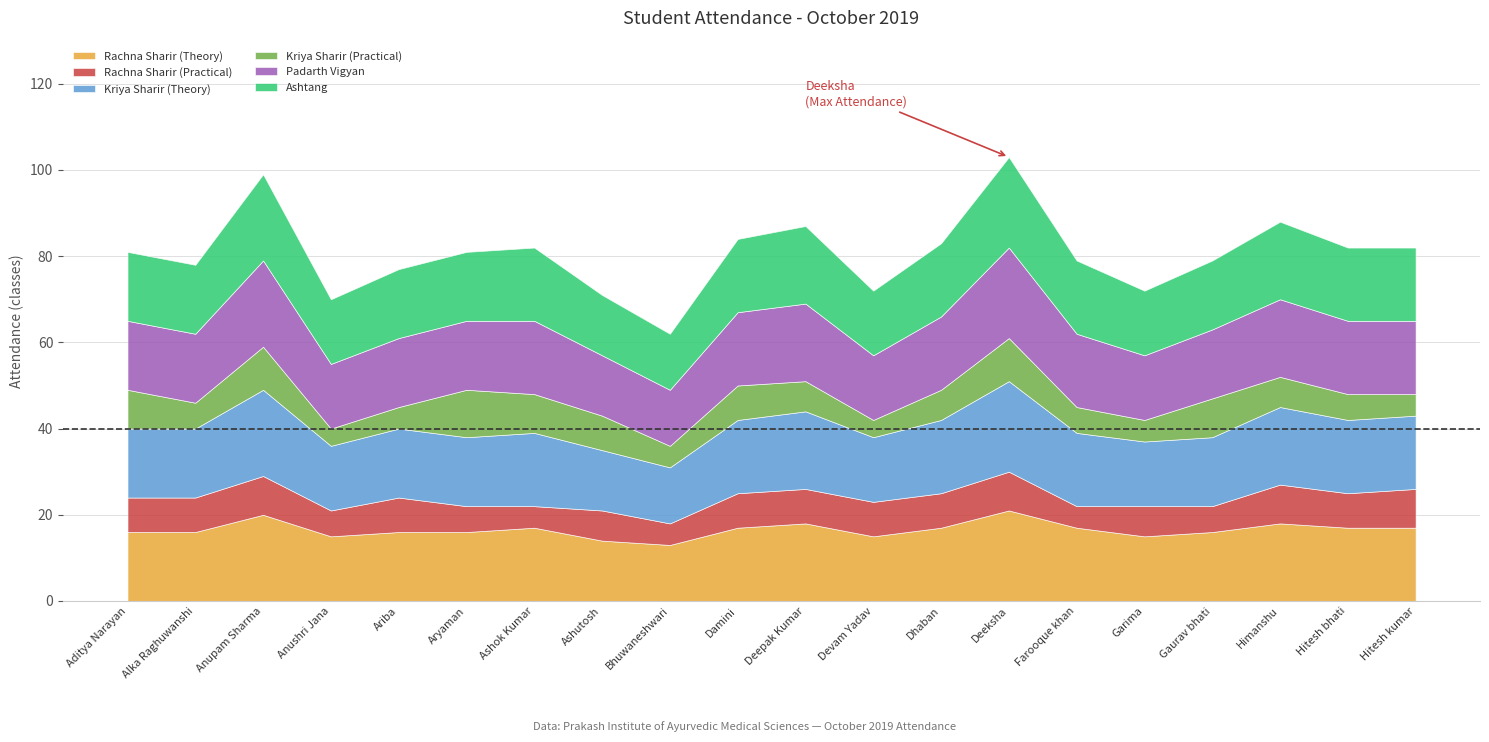

What is the total value across all series at Himanshu?

88